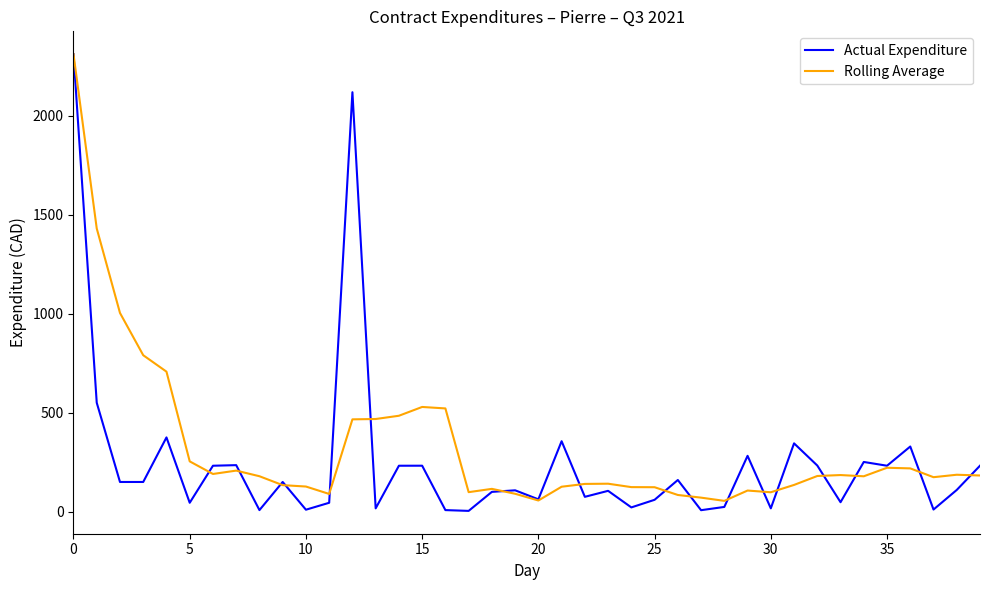

What is the greatest value displayed?

2310.0